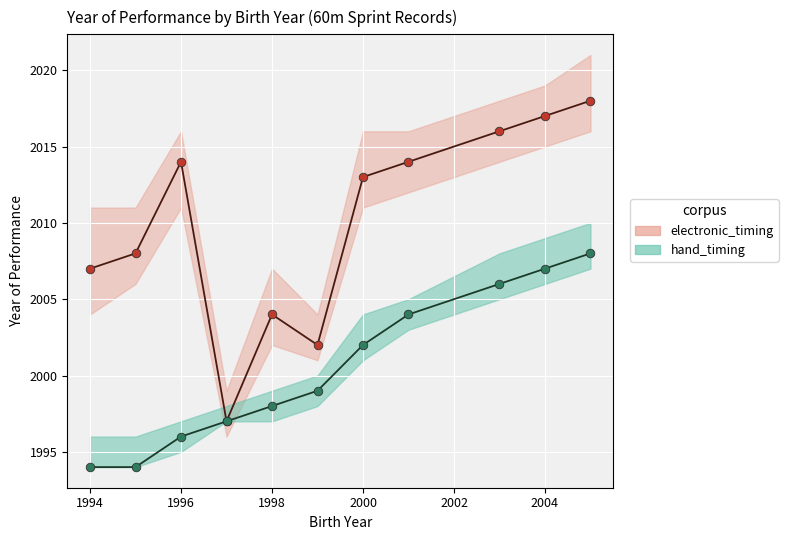

At how many categories does at least one series exceed 1996?

11